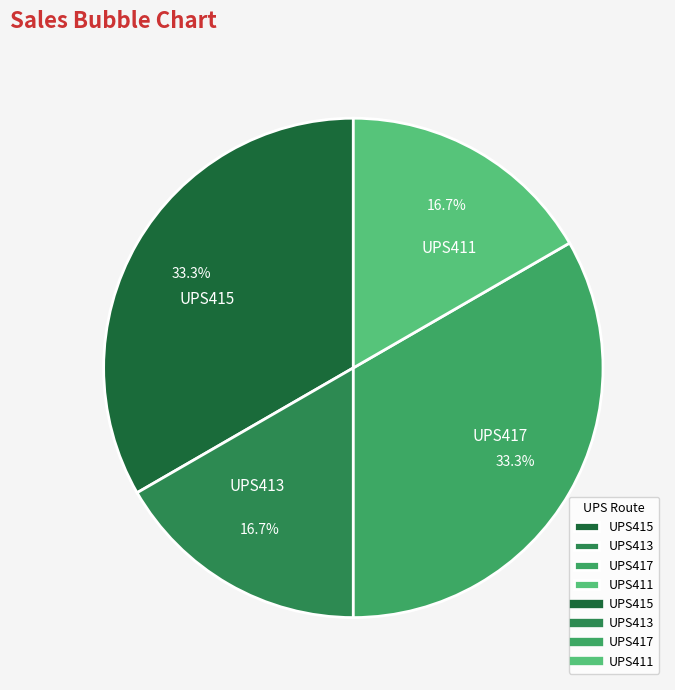

Is UPS415 the majority of the pie?

No